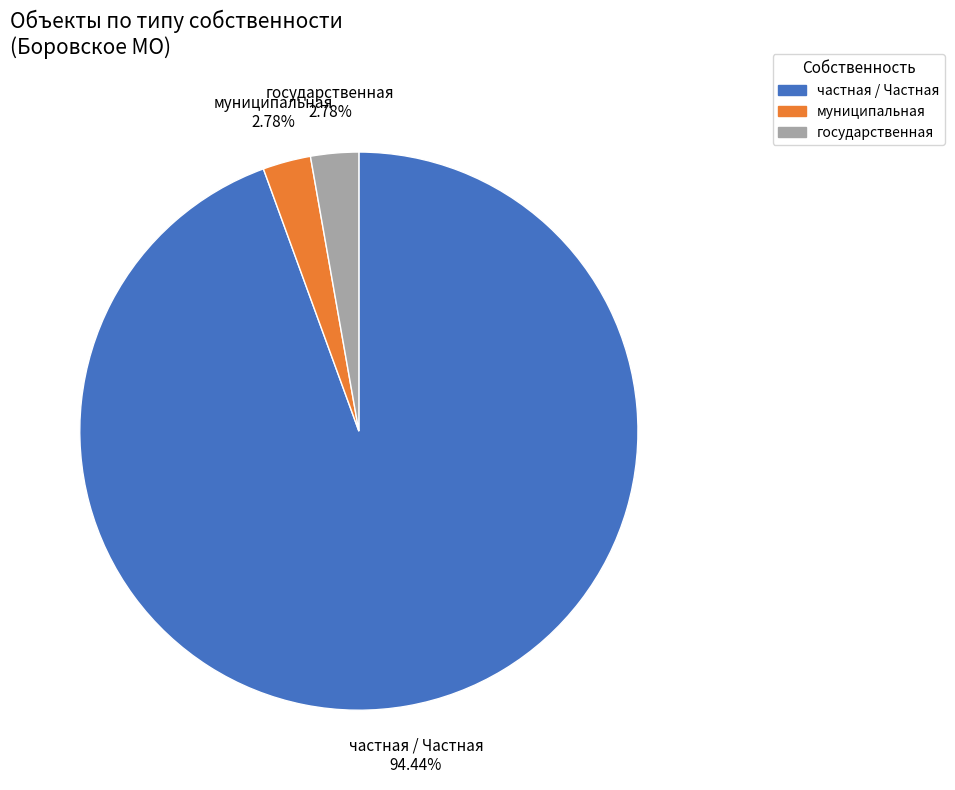

Count the number of slices in the pie.

3